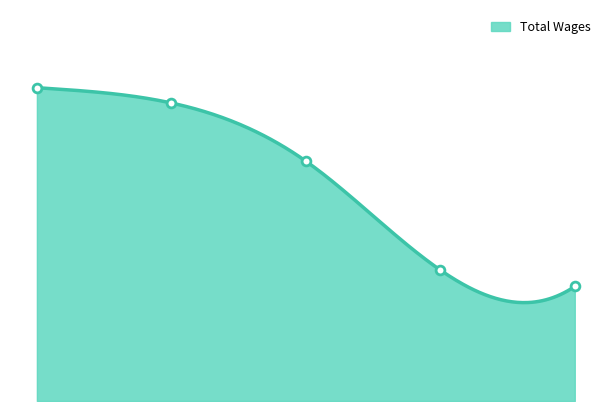

Which has a higher value, Cdbg/Home Coordinator or Director Of Human Resources?

Cdbg/Home Coordinator